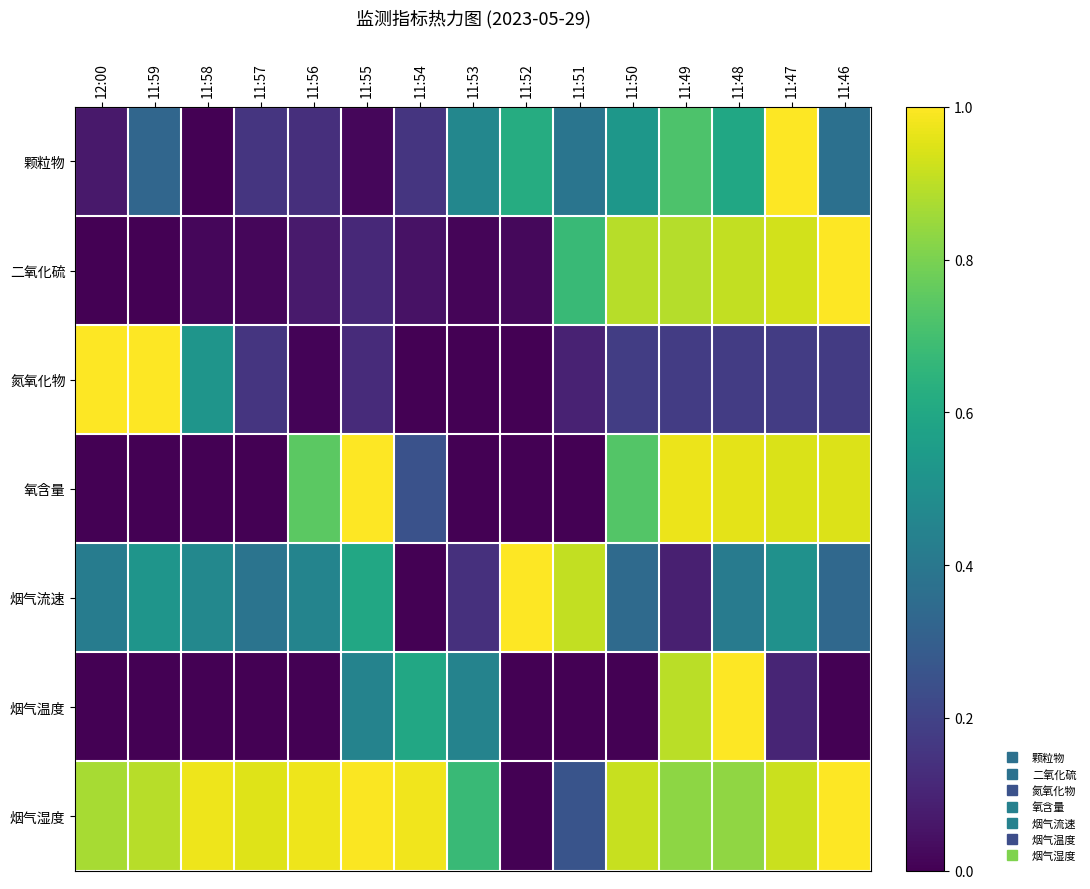

What is the greatest value displayed?

1.0